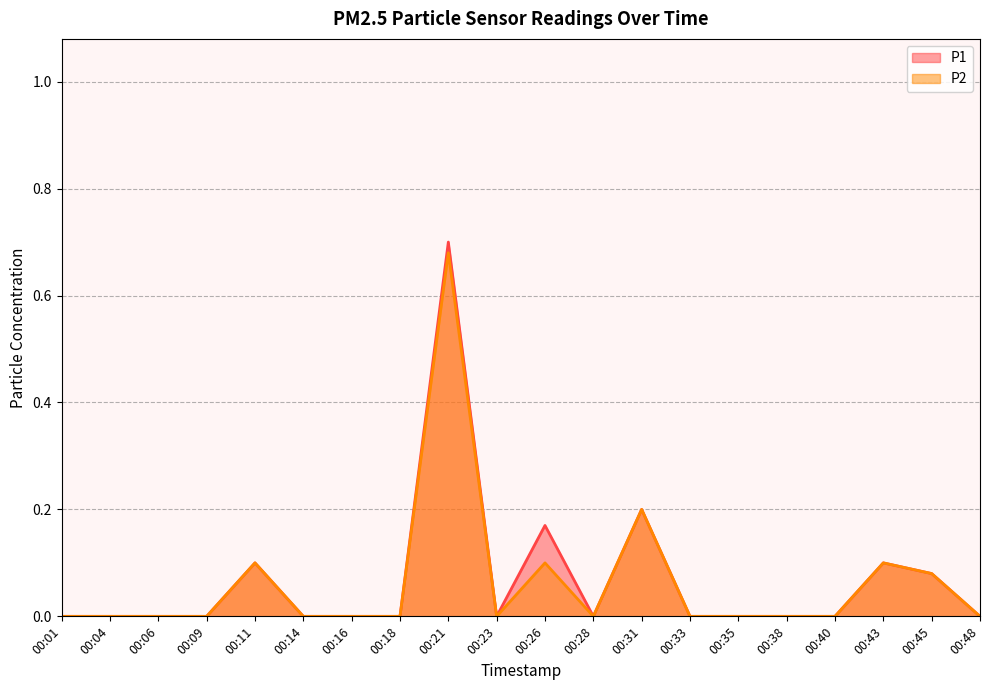

Reading left to right, transcribe all the data shown in this chart.

P1: 00:01=0.0	00:04=0.0	00:06=0.0	00:09=0.0	00:11=0.1	00:14=0.0	00:16=0.0	00:18=0.0	00:21=0.7	00:23=0.0	00:26=0.2	00:28=0.0	00:31=0.2	00:33=0.0	00:35=0.0	00:38=0.0	00:40=0.0	00:43=0.1	00:45=0.1	00:48=0.0
P2: 00:01=0.0	00:04=0.0	00:06=0.0	00:09=0.0	00:11=0.1	00:14=0.0	00:16=0.0	00:18=0.0	00:21=0.7	00:23=0.0	00:26=0.1	00:28=0.0	00:31=0.2	00:33=0.0	00:35=0.0	00:38=0.0	00:40=0.0	00:43=0.1	00:45=0.1	00:48=0.0